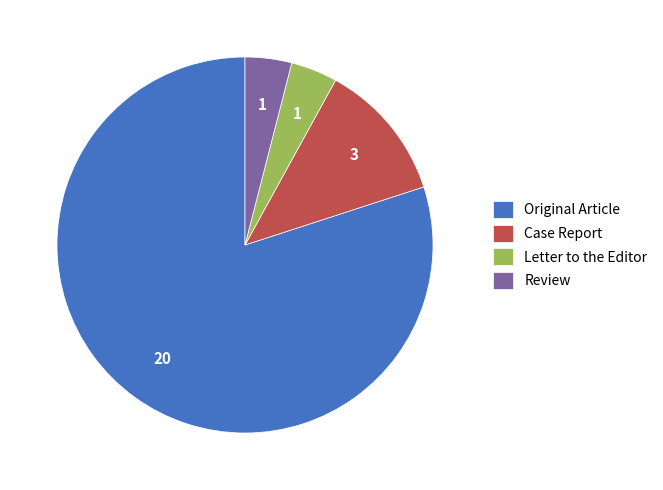

Which category has the biggest portion of the pie?

Original Article